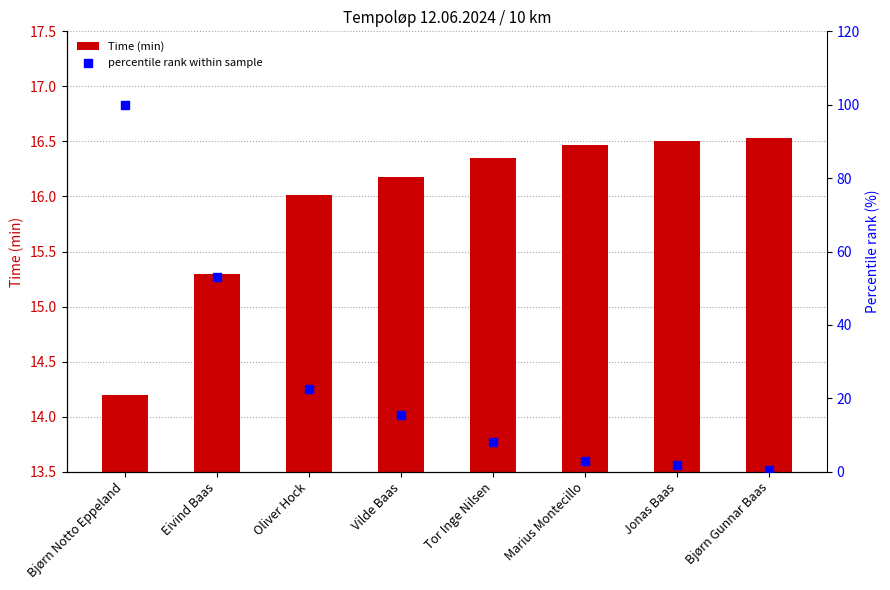

Is the value of percentile rank within sample at Jonas Baas greater than the value of Time (min) at Jonas Baas?

No